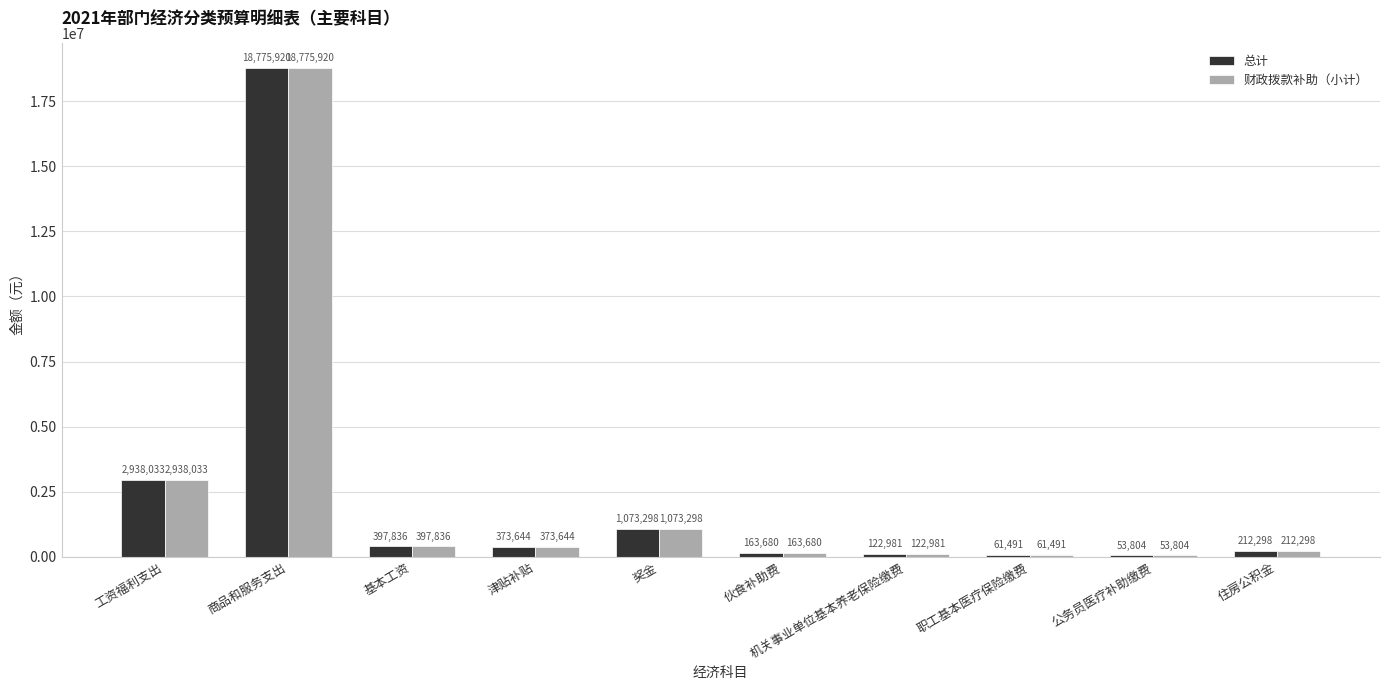

Count the number of data series in this chart.

2